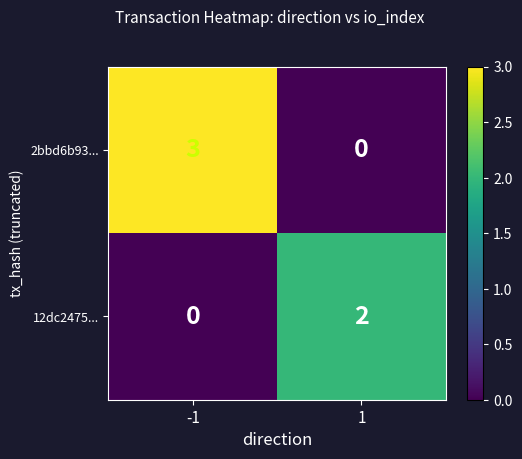

Reading left to right, extract all data points from this chart.

2bbd6b93...: -1=3	1=0
12dc2475...: -1=0	1=2